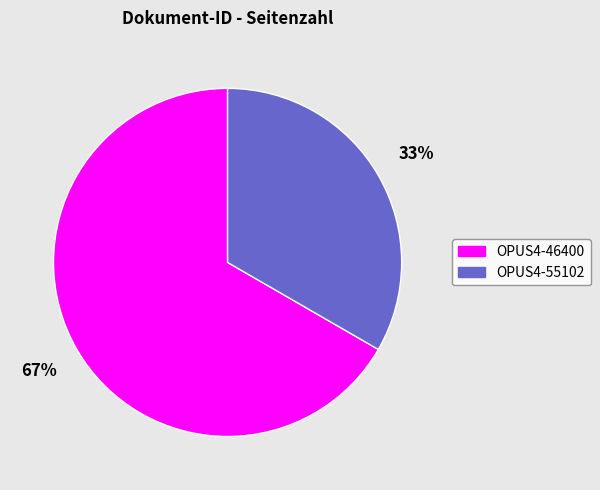

Rank the categories by value from lowest to highest.

OPUS4-55102, OPUS4-46400